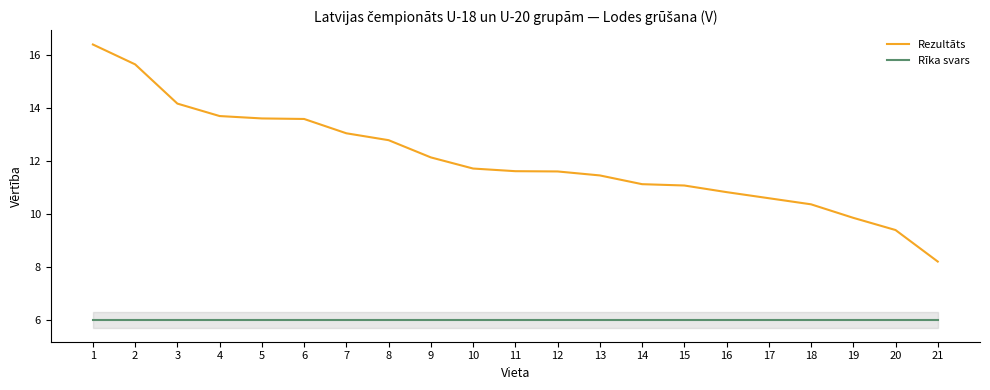

What is the maximum value for Rezultāts?

16.4